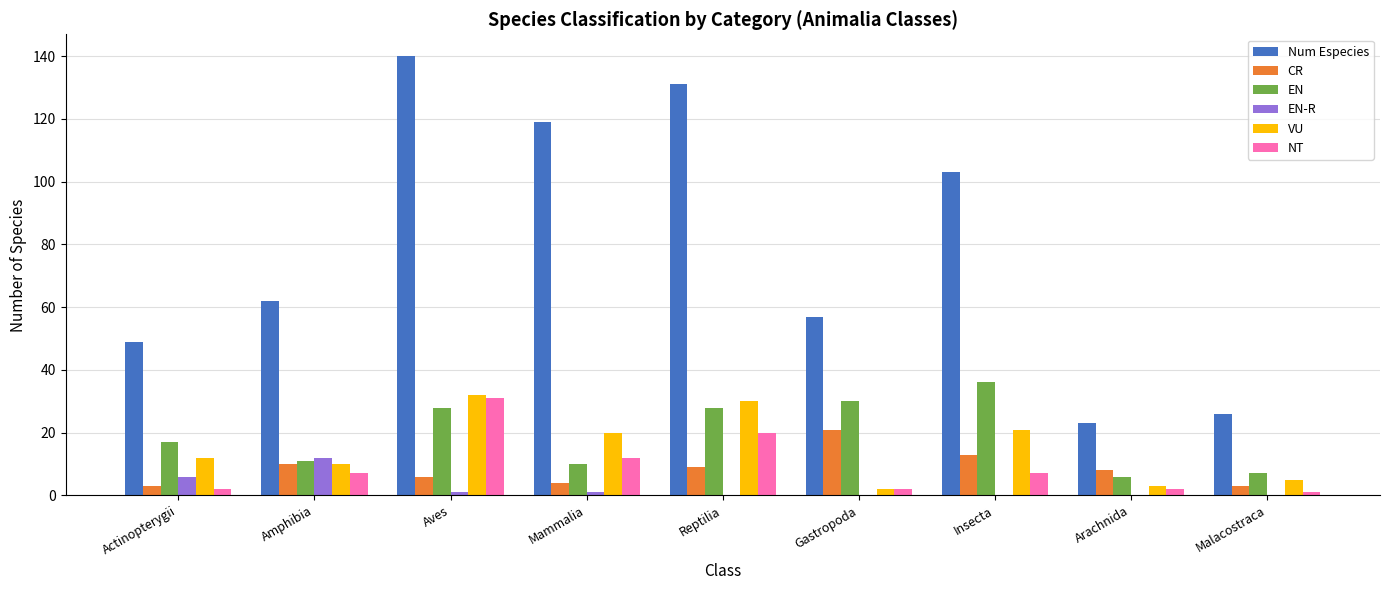

What is the maximum value shown in the chart?

140